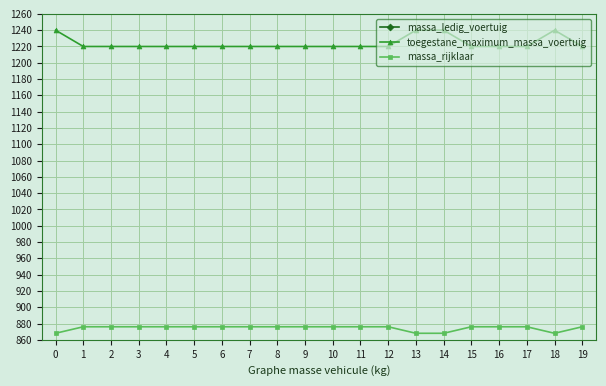

What is the average value of the massa_rijklaar series?

874